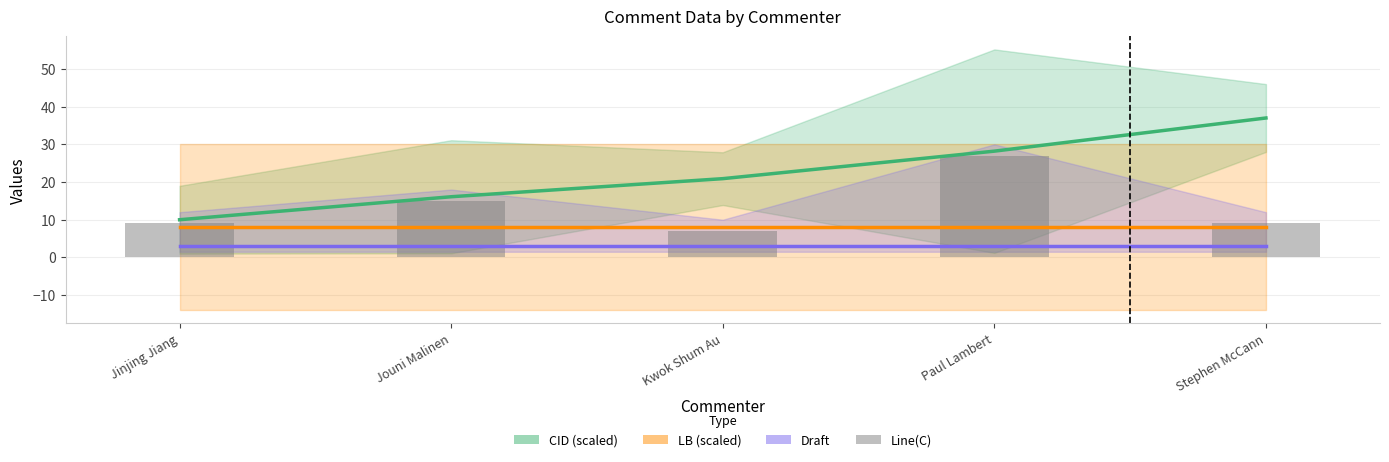

Rank the series by their maximum value, from lowest to highest.

Draft, LB (scaled), Line(C), CID (scaled)